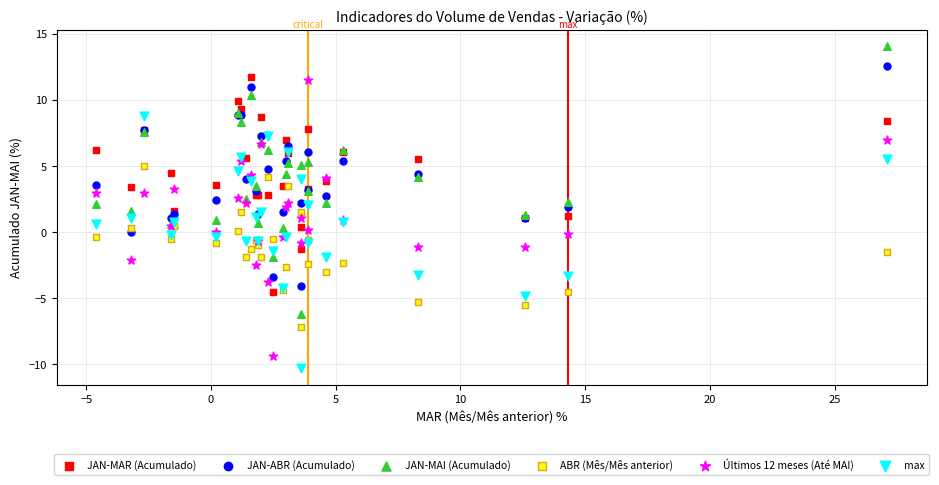

What is the X range (max minus min) for the scatter plot?

31.7